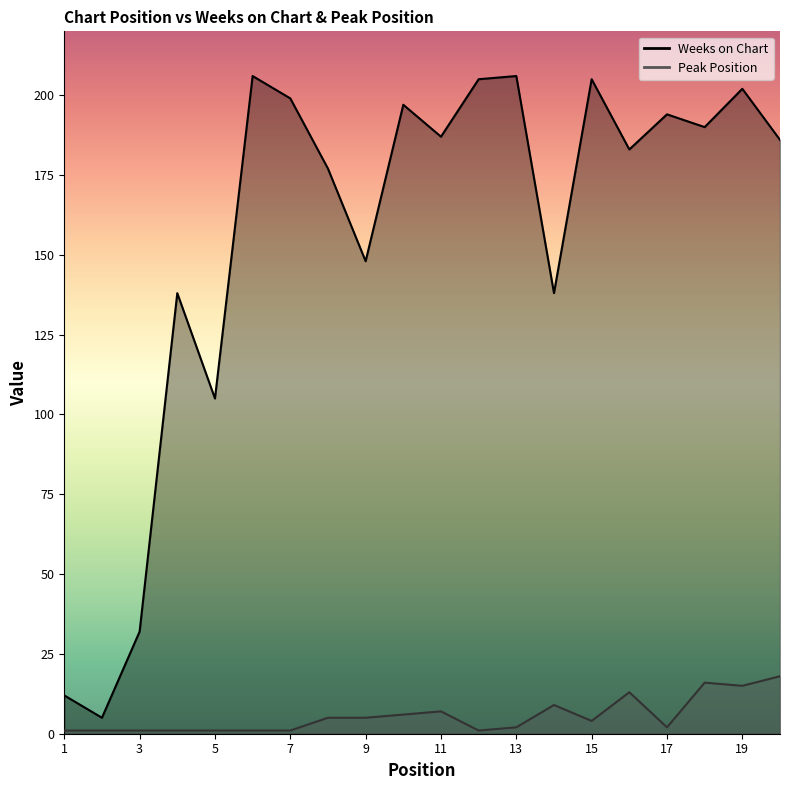

True or false: Peak Position and Weeks on Chart cross at least once.

False